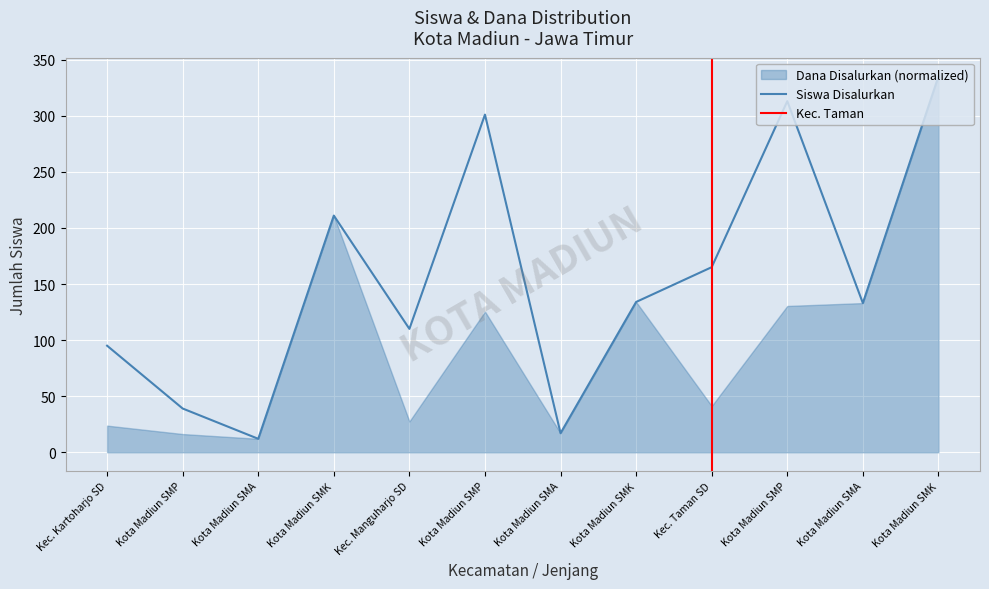

Which category has the lowest value across all series?

Kota Madiun SMA